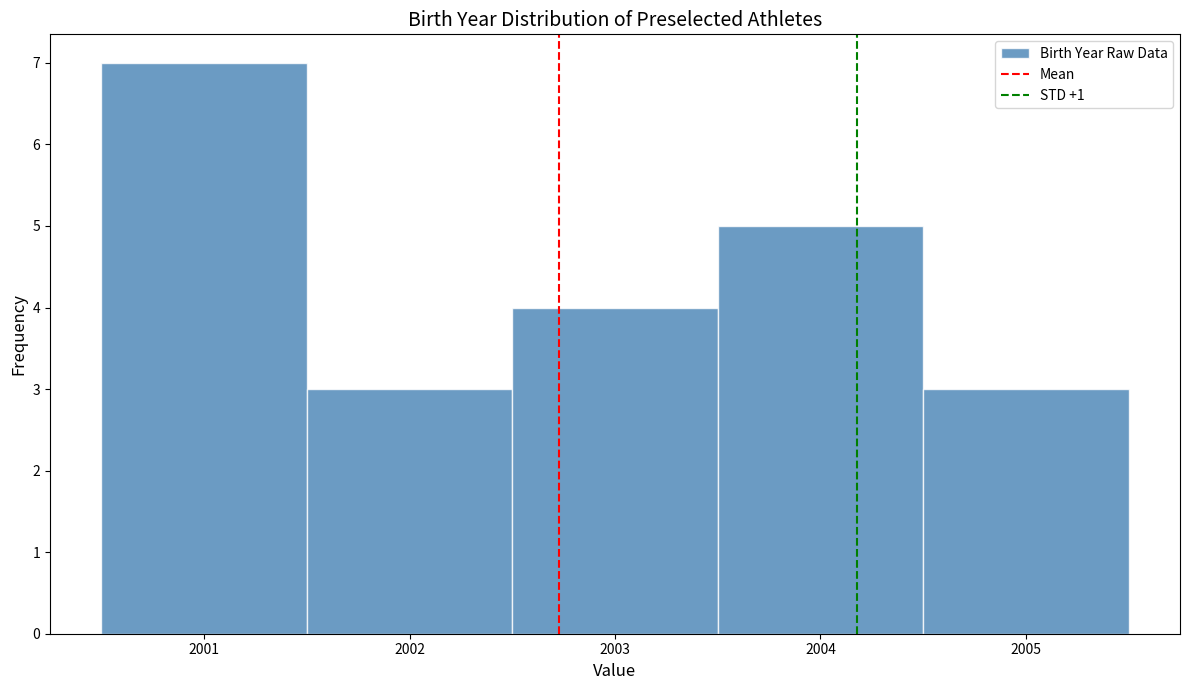

What is the height of the bar covering 2000.5 to 2001.5 on the x-axis? The values are not printed on the chart, so give them approximately, as read against the axis.

7